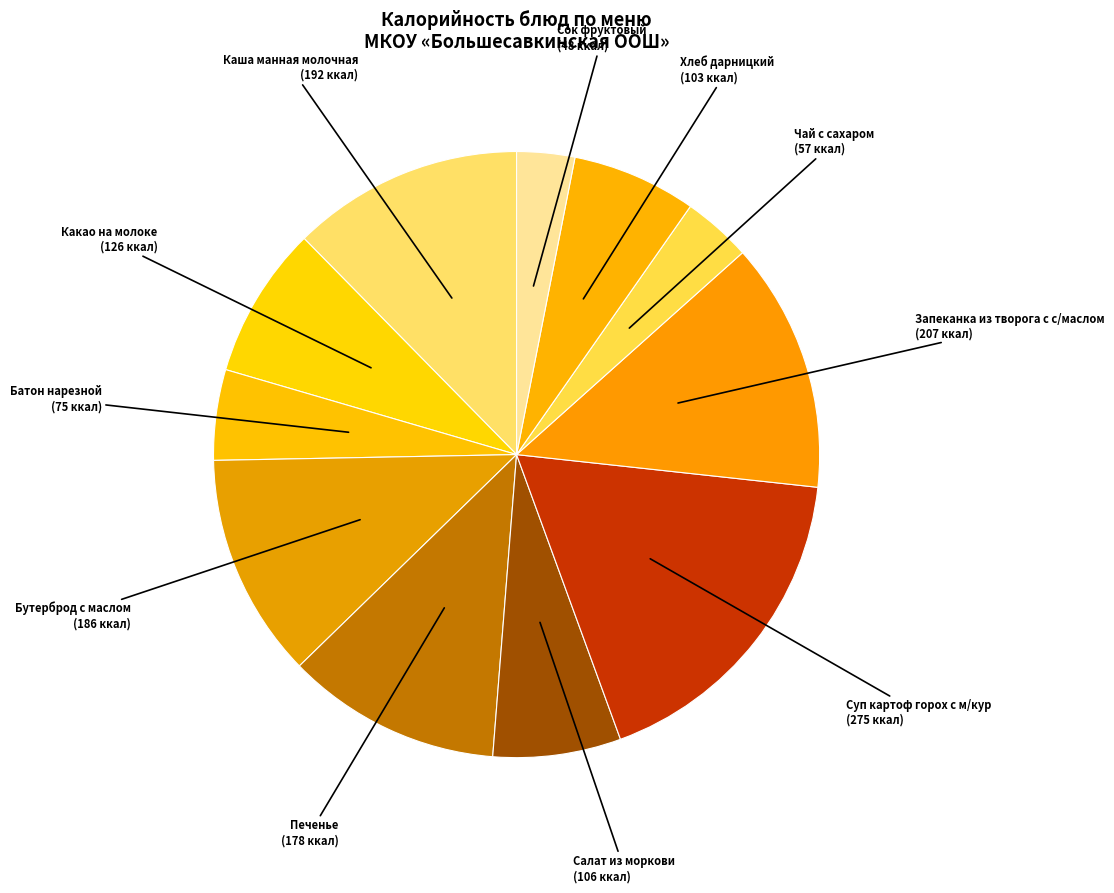

Is there any slice that represents more than half of the pie?

No